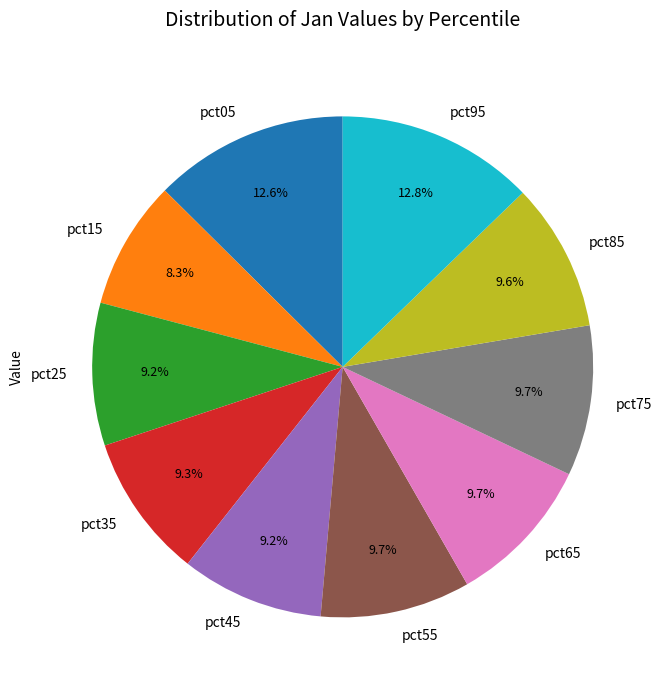

To the nearest percent, what is the difference between the largest and smallest slice percentages?

4%